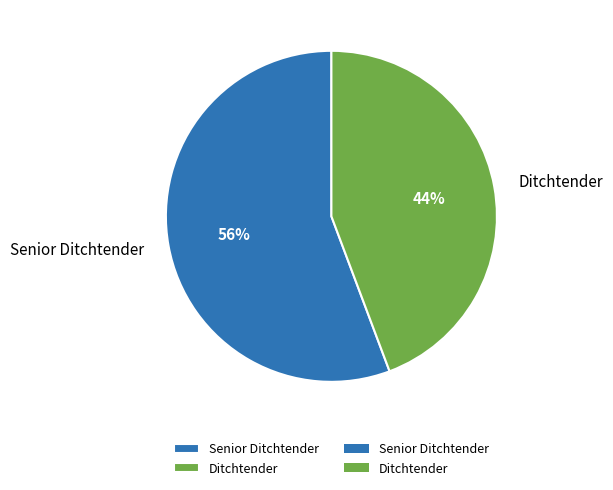

To the nearest percent, what portion does Senior Ditchtender represent?

56%